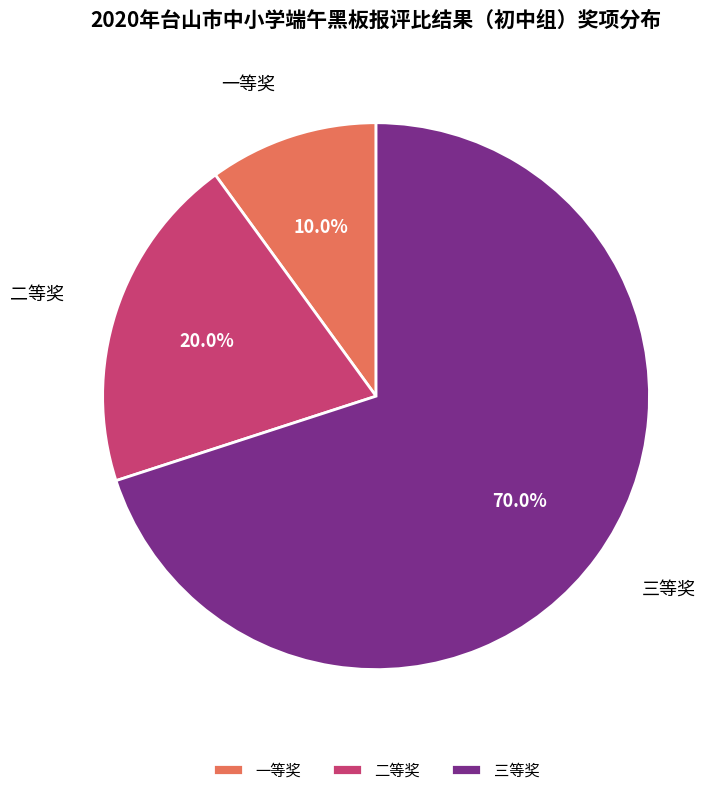

The 一等奖 slice represents 18% of the pie. True or false?

False